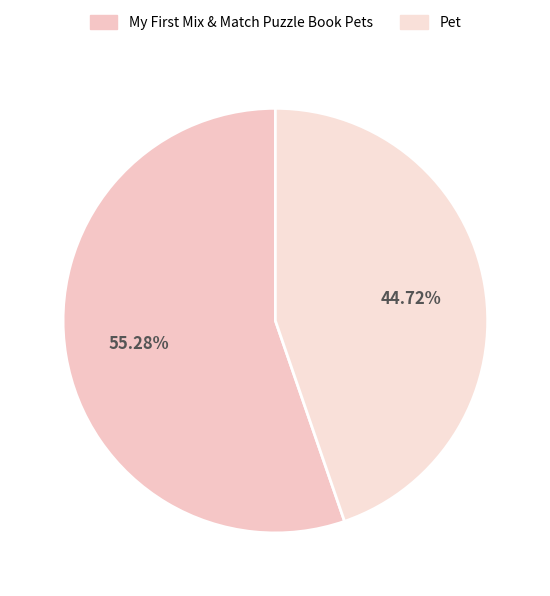

Rank the categories by value from lowest to highest.

Pet, My First Mix & Match Puzzle Book Pets